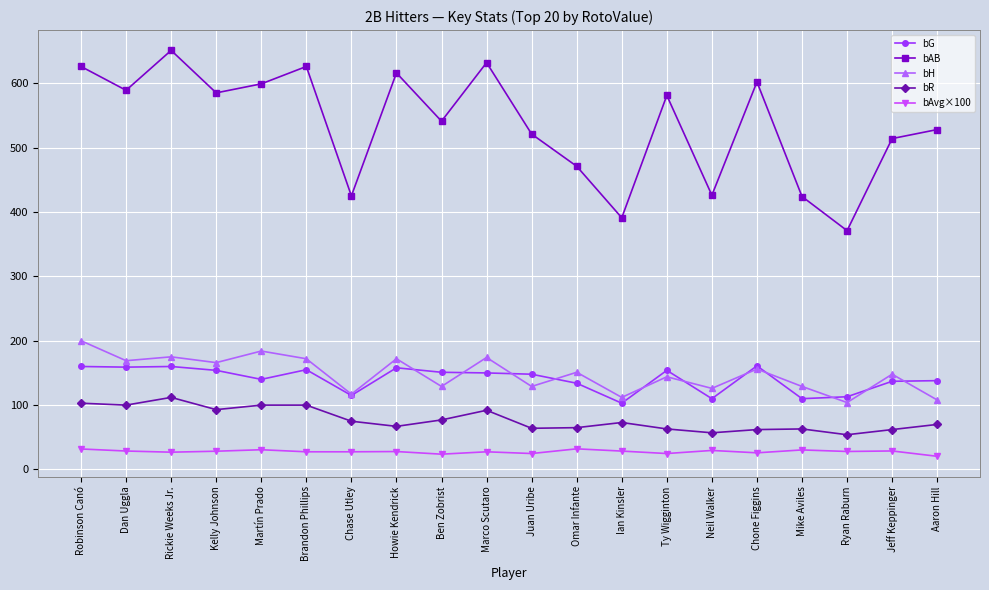

What position from the right is Mike Aviles?

4